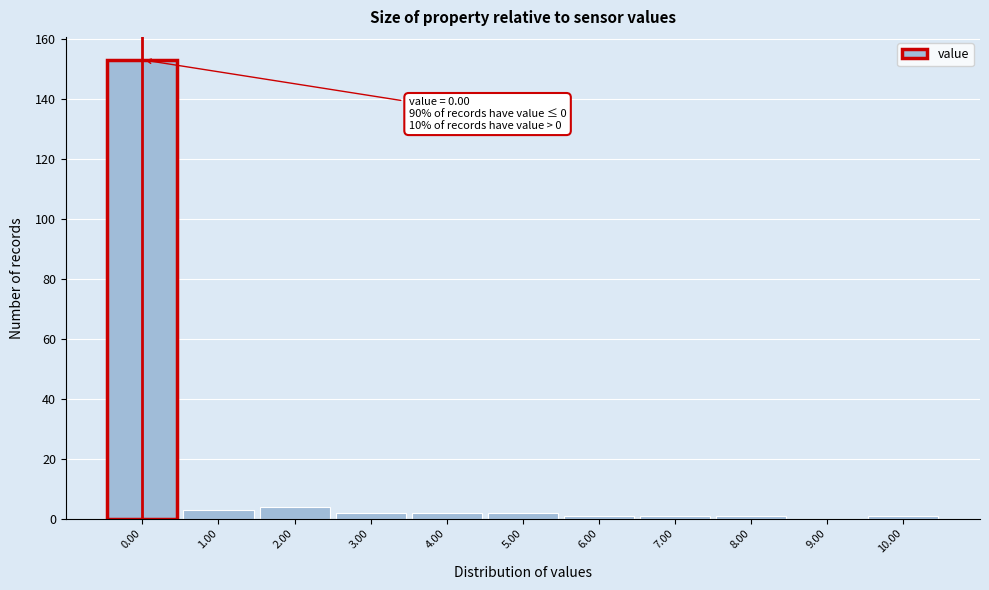

Which range on the x-axis has the tallest bar?

-0.5 to 0.5